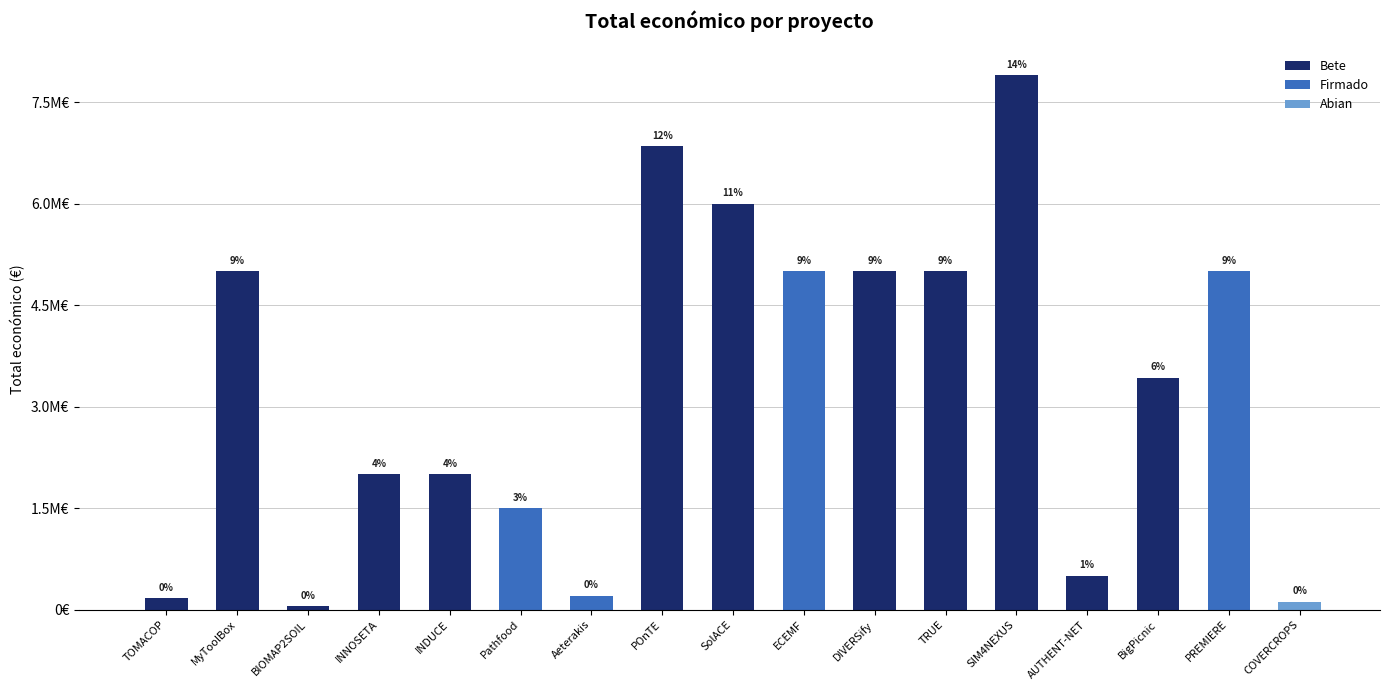

The chart shows a value of 4999563 at ECEMF. True or false?

True